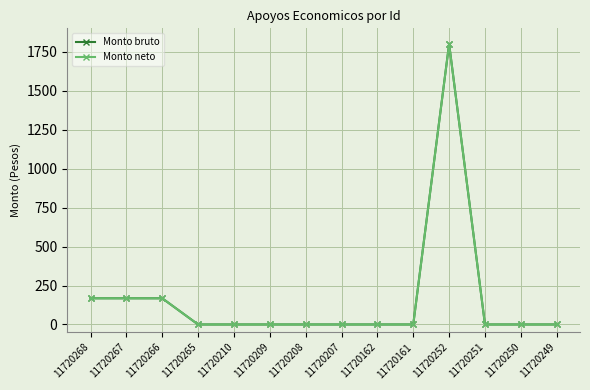

Does the chart have visible grid lines?

Yes